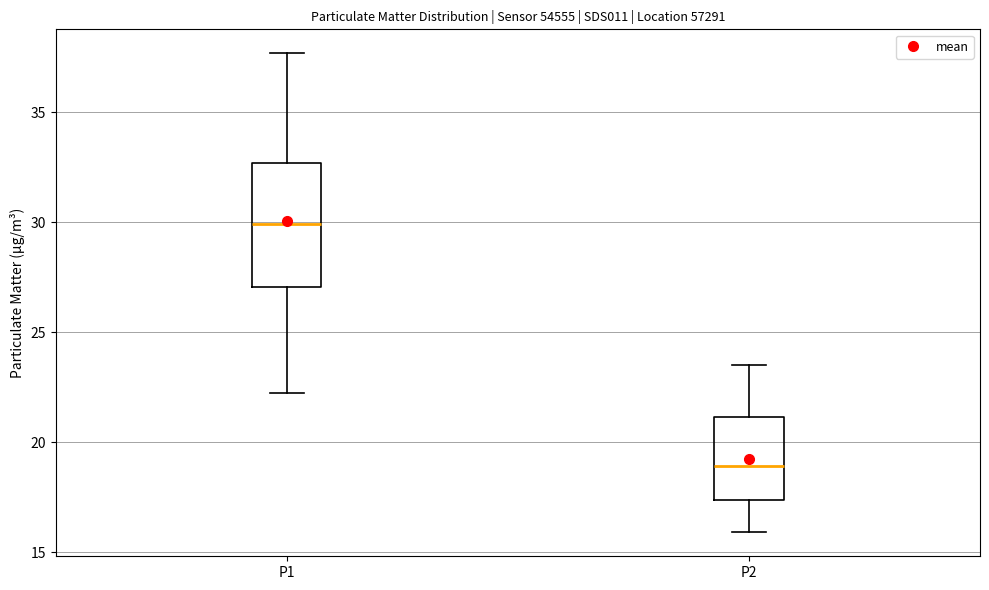

Which box's median line is the lowest?

P2